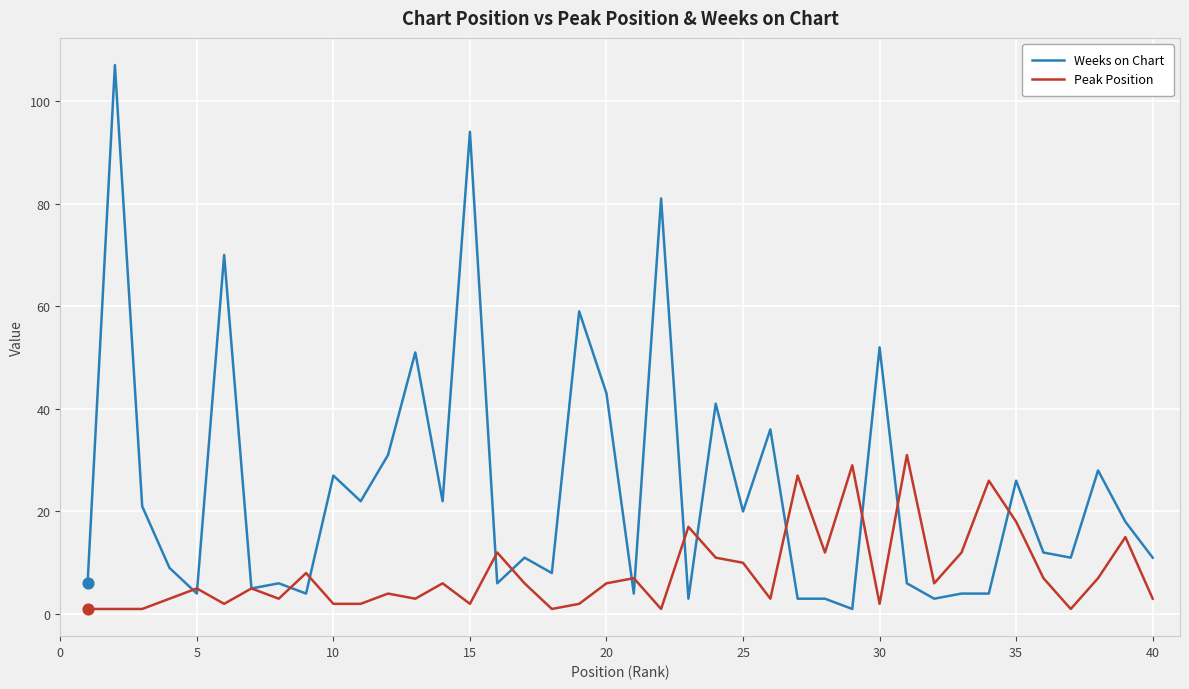

Which series has the largest range (max minus min)?

Weeks on Chart